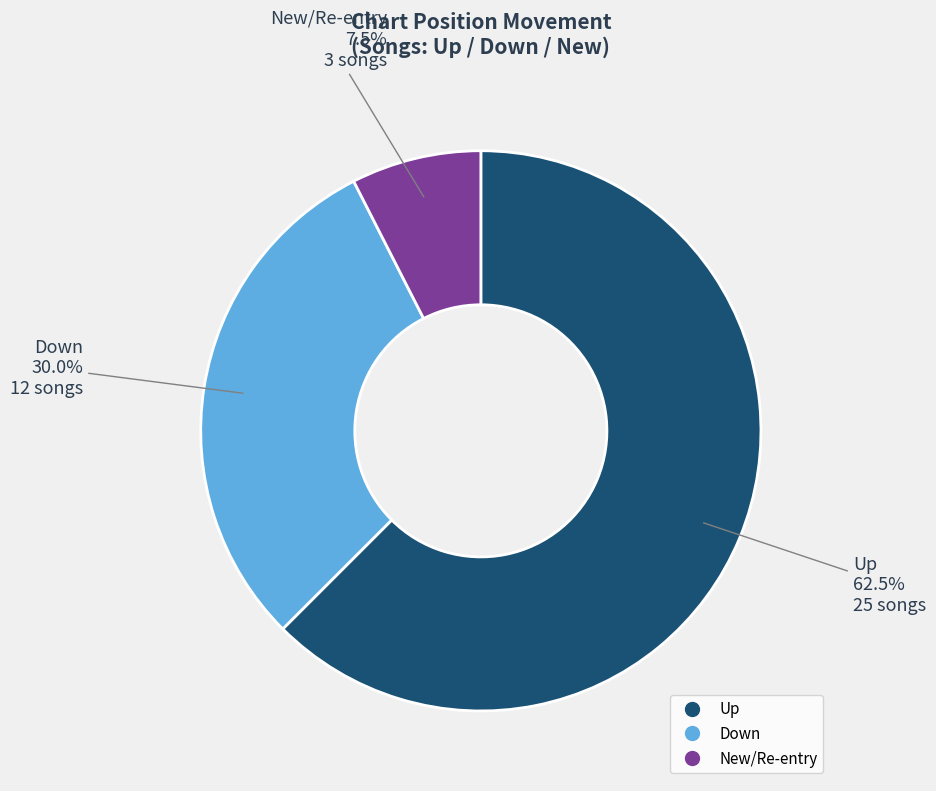

Is there any slice that represents more than half of the pie?

Yes